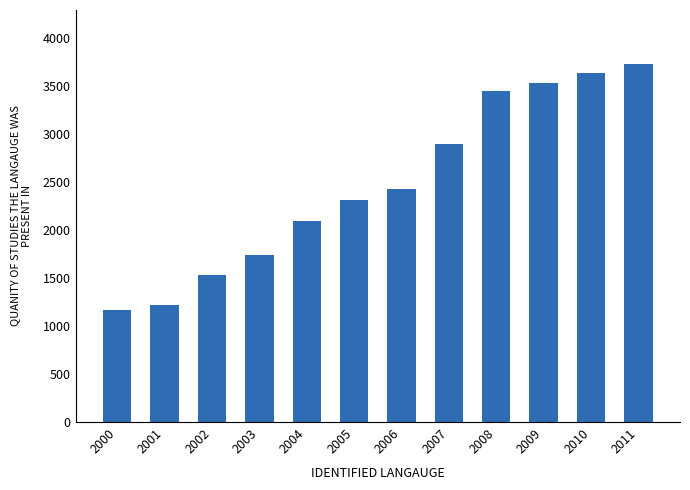

Which category has the highest value across all series?

2011